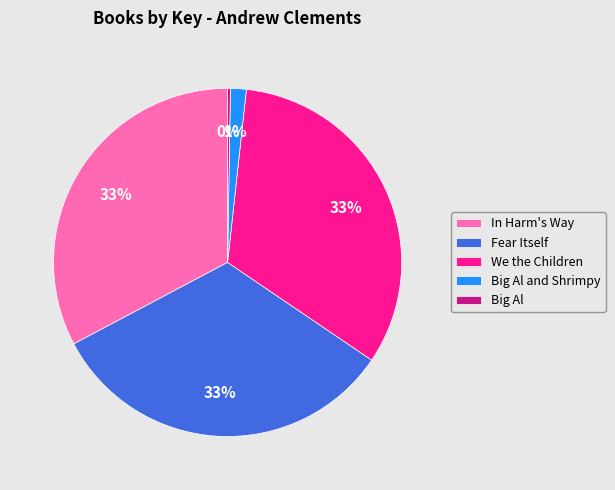

Does any single category account for the majority?

No